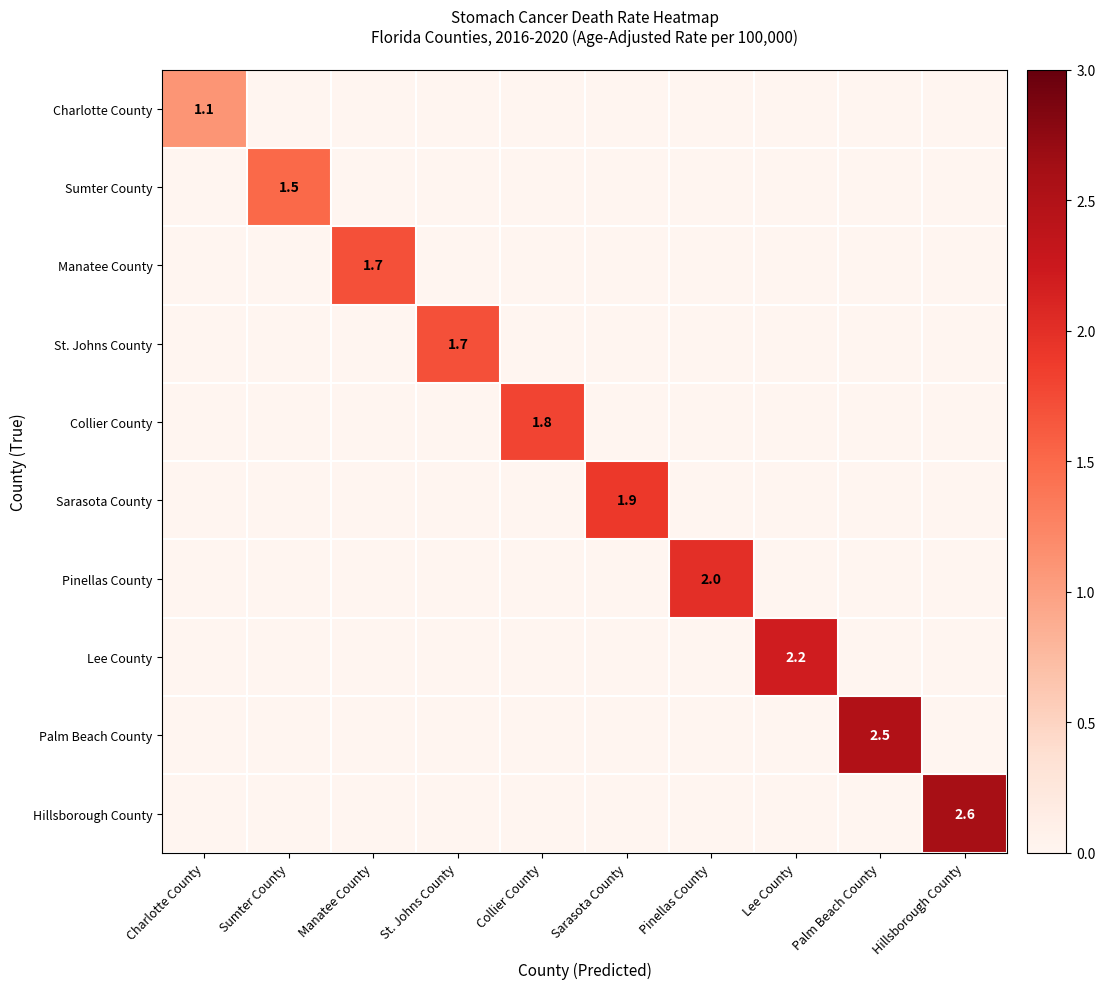

Between Collier County and St. Johns County, which is larger?

Collier County